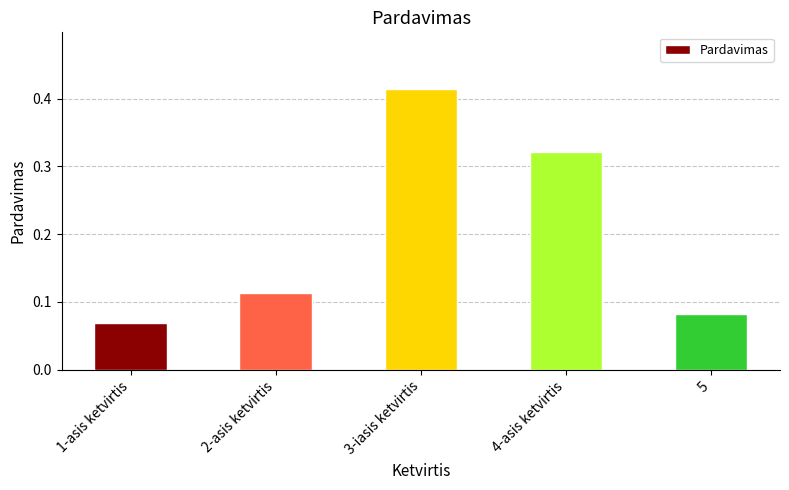

List the labels in order of value, largest first.

3-iasis ketvirtis, 4-asis ketvirtis, 2-asis ketvirtis, 5, 1-asis ketvirtis